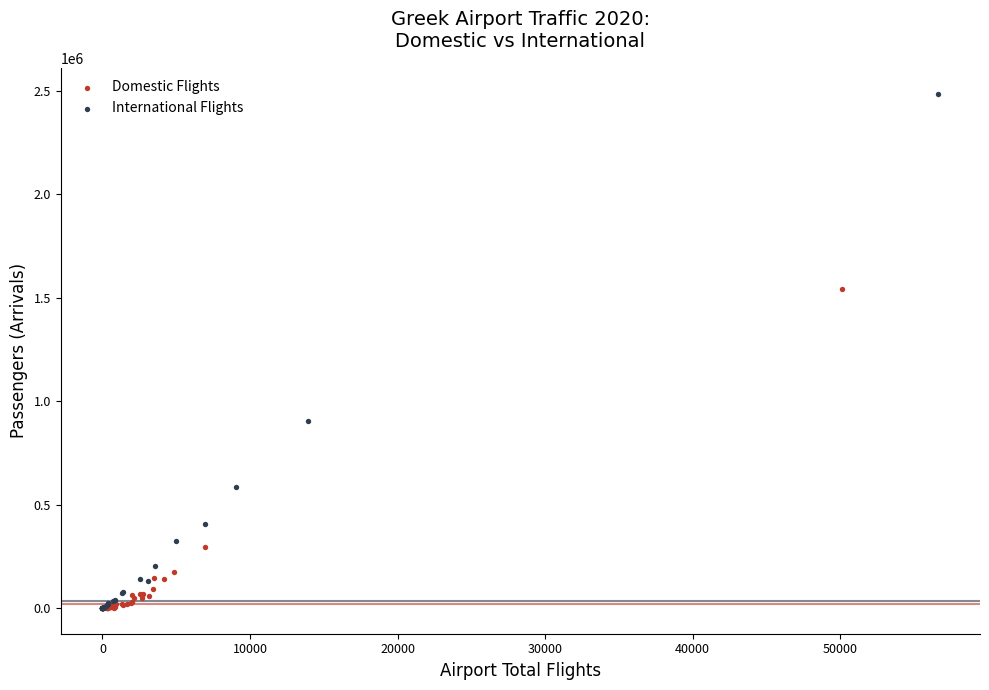

Which series has the widest spread of Y values?

International Flights